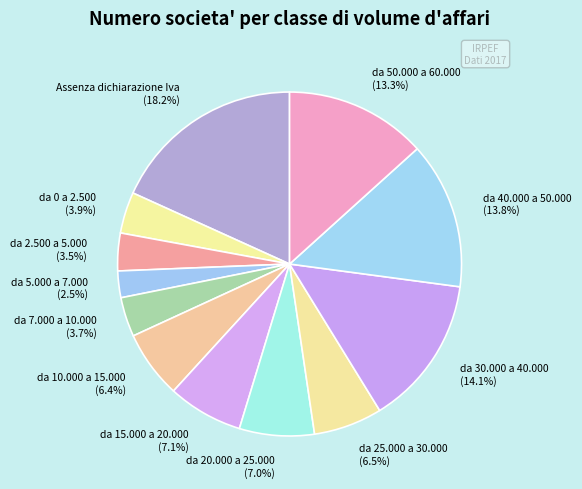

Is da 30.000 a 40.000 (14.1%) the majority of the pie?

No